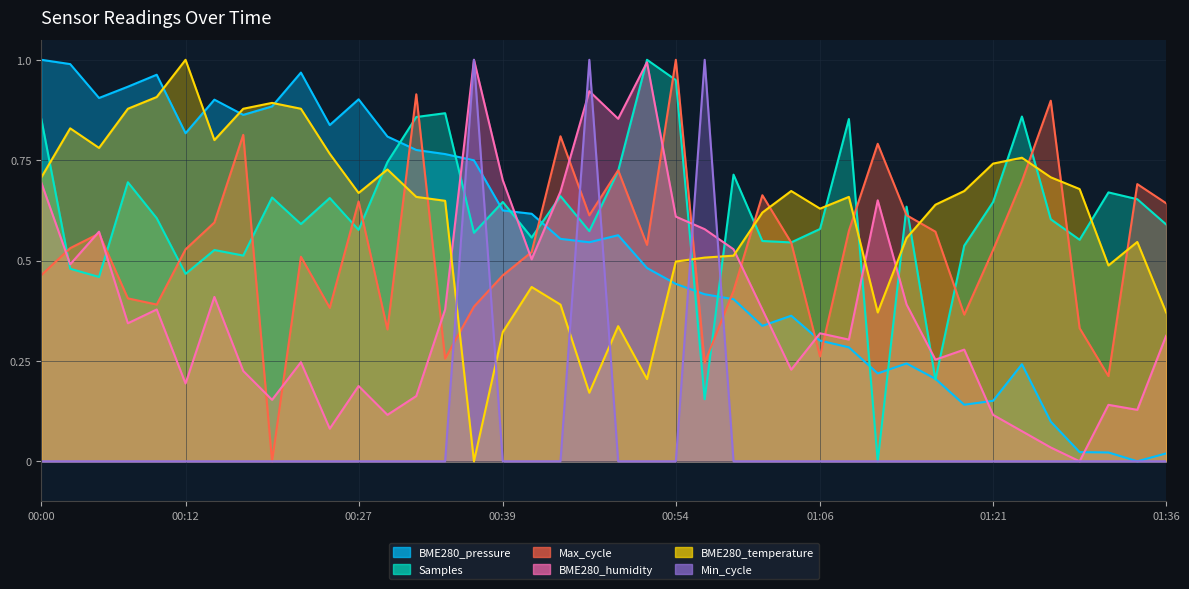

True or false: BME280_humidity has a value of 0.5 at 00:02.

True